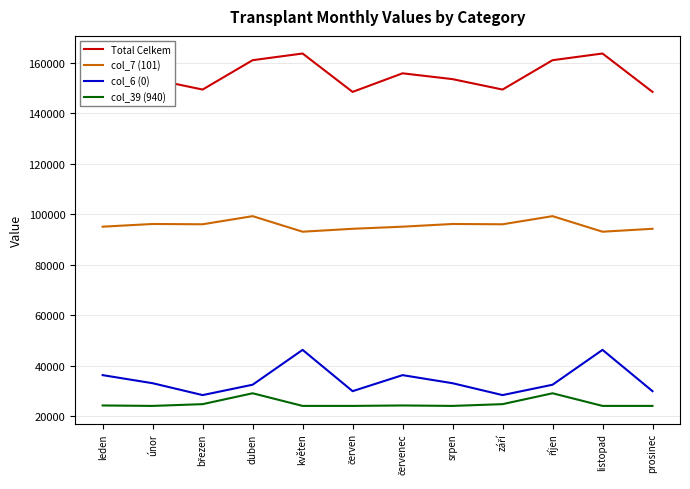

What are all the series names shown in the legend?

Total Celkem, col_7 (101), col_6 (0), col_39 (940)